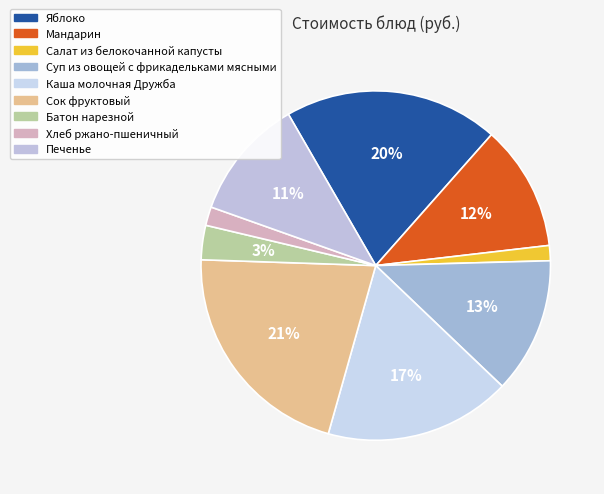

What portion of the pie excludes Каша молочная Дружба?

82.7%